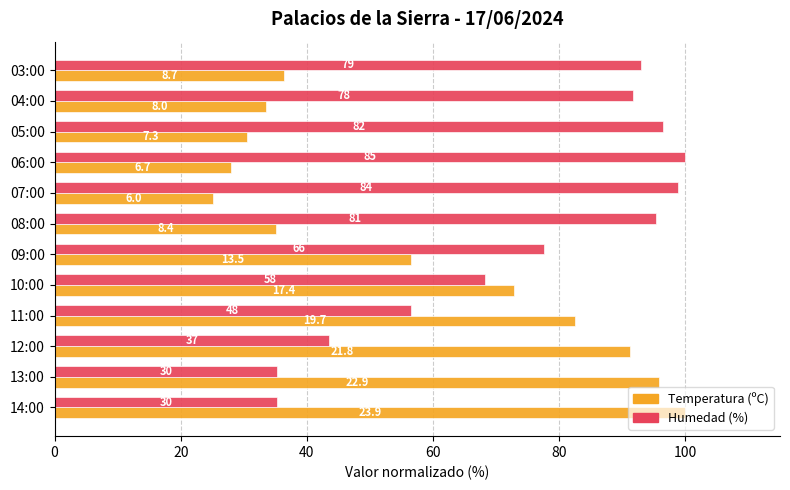

What are all the series names shown in the legend?

Temperatura (ºC), Humedad (%)